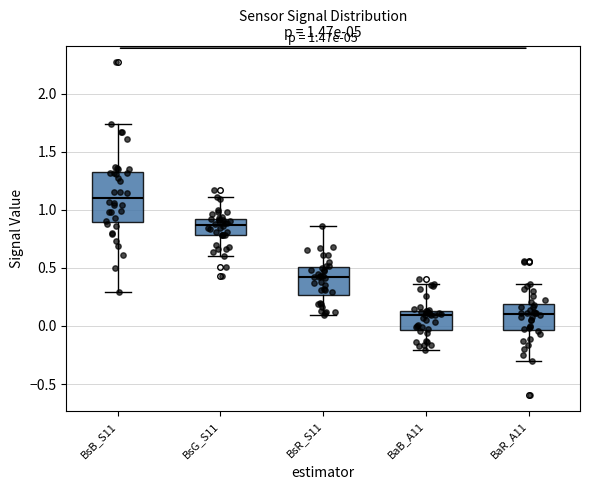

Comparing the boxes themselves (not the whiskers), which one is the tallest?

BsB_S11